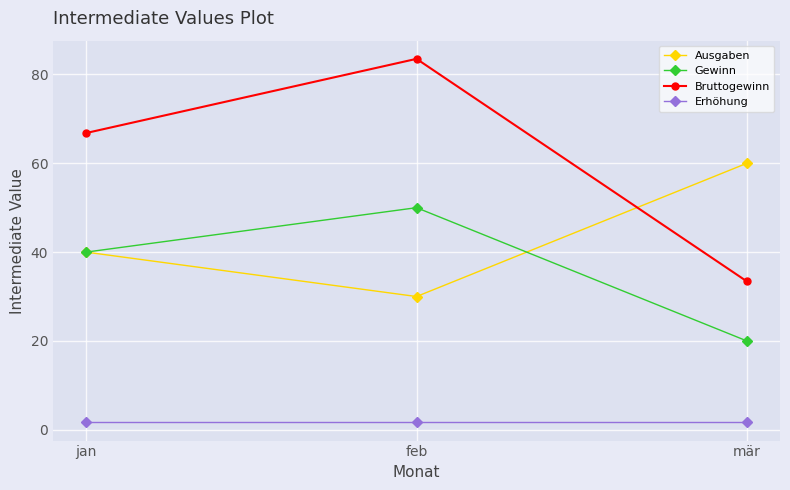

Which category has the highest value across all series?

feb